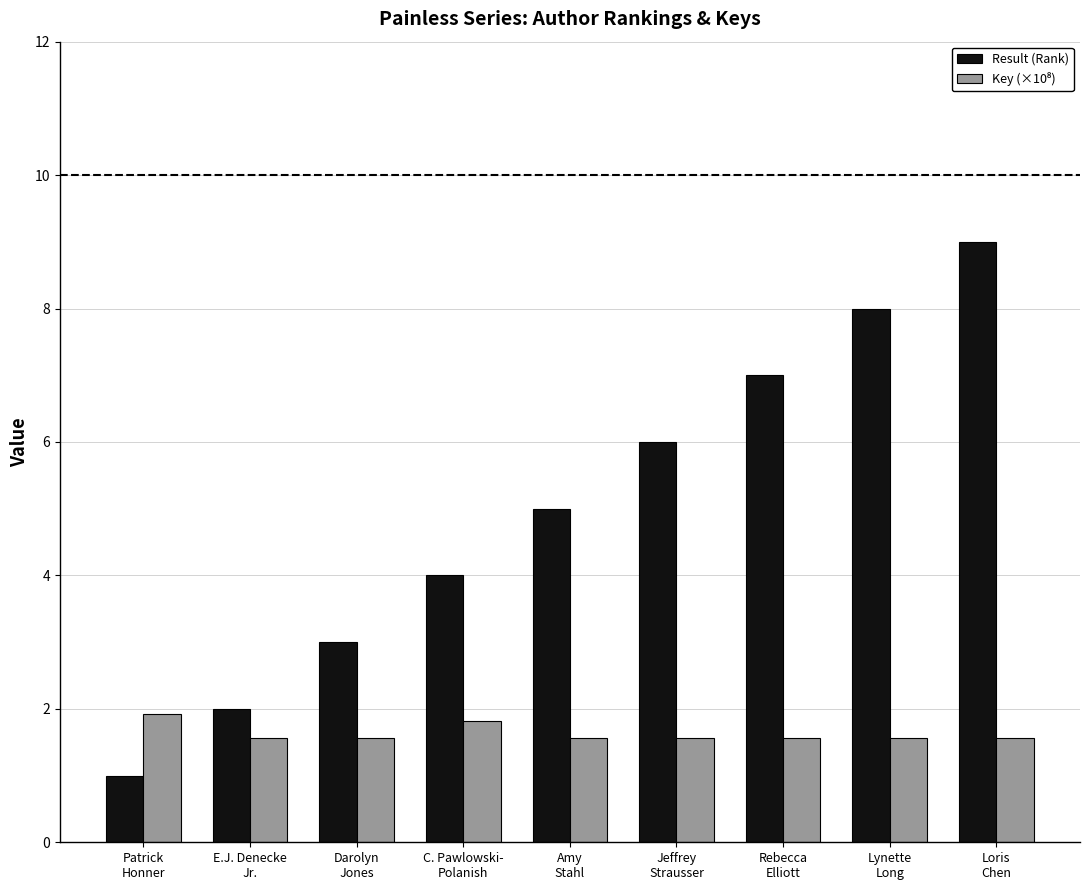

List the labels in order of Result (Rank) value, largest first.

Loris
Chen, Lynette
Long, Rebecca
Elliott, Jeffrey
Strausser, Amy
Stahl, C. Pawlowski-
Polanish, Darolyn
Jones, E.J. Denecke
Jr., Patrick
Honner